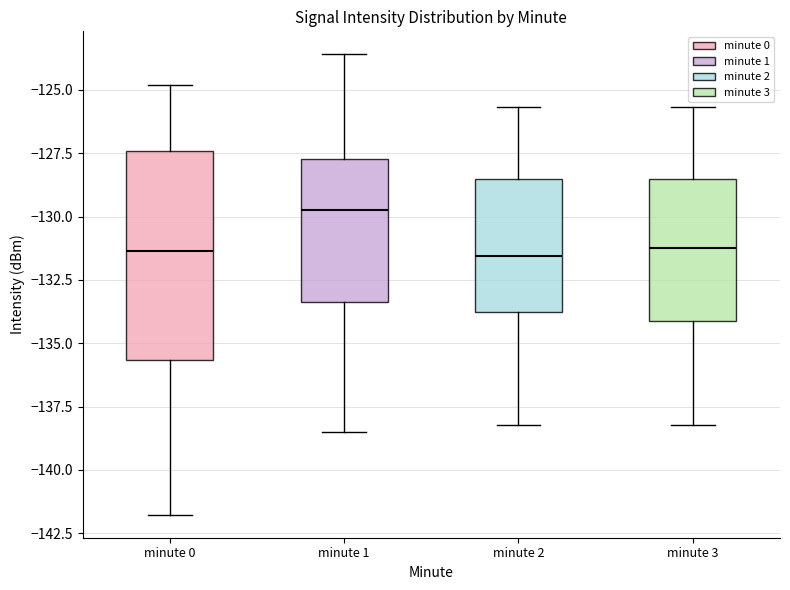

Where does the upper whisker of the box for minute 0 end on the y-axis? The values are not printed on the chart, so give them approximately, as read against the axis.

-125.0